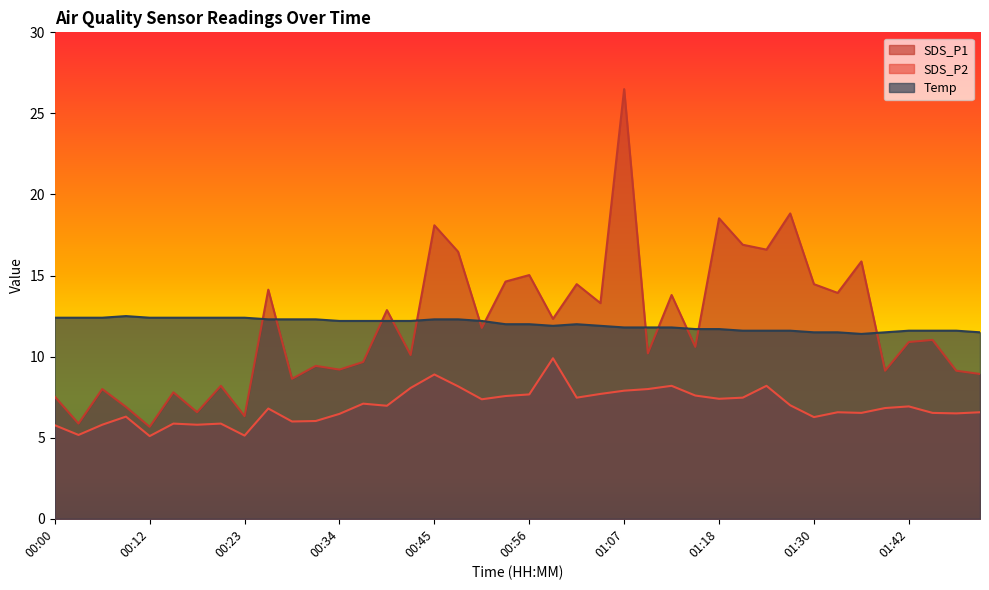

At which category does SDS_P1 reach its first local peak?

00:06